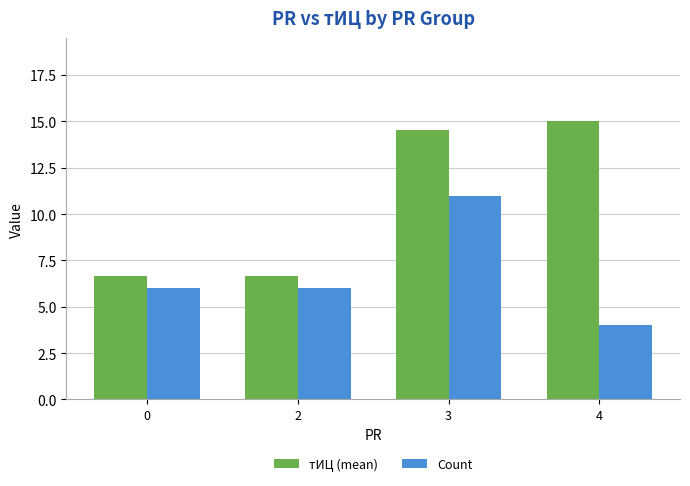

What is the greatest value displayed?

15.0